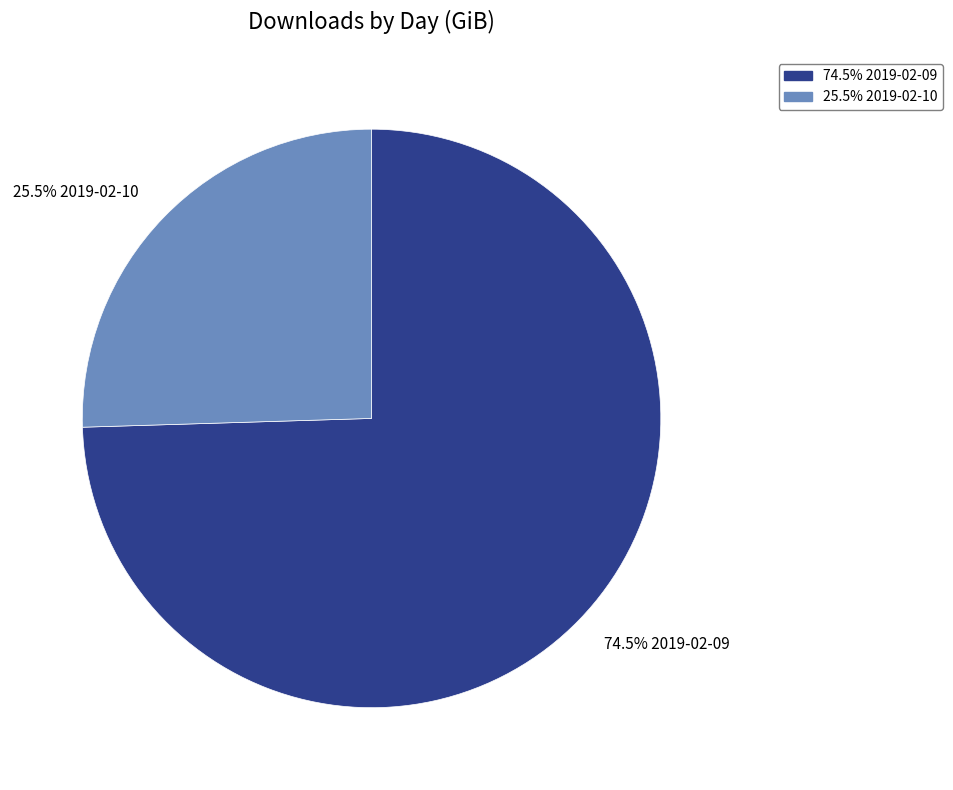

Does any single category account for the majority?

Yes